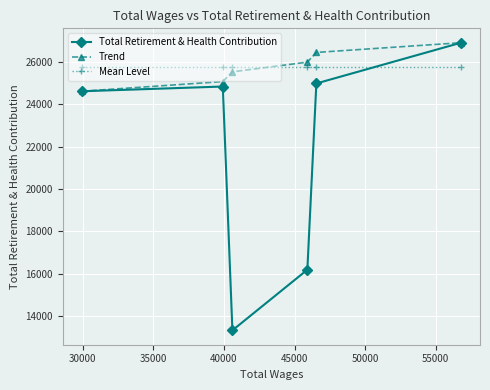

What is the minimum value for Total Retirement & Health Contribution?

13326.0